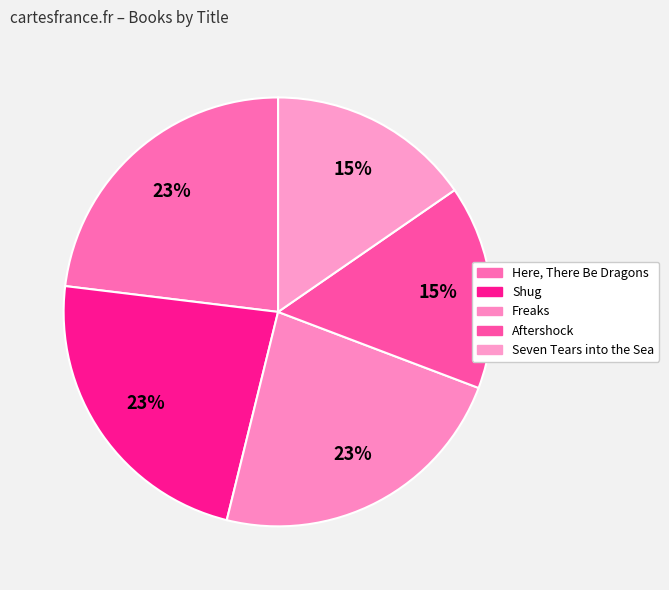

To the nearest percent, what is the difference between the largest and smallest slice percentages?

8%